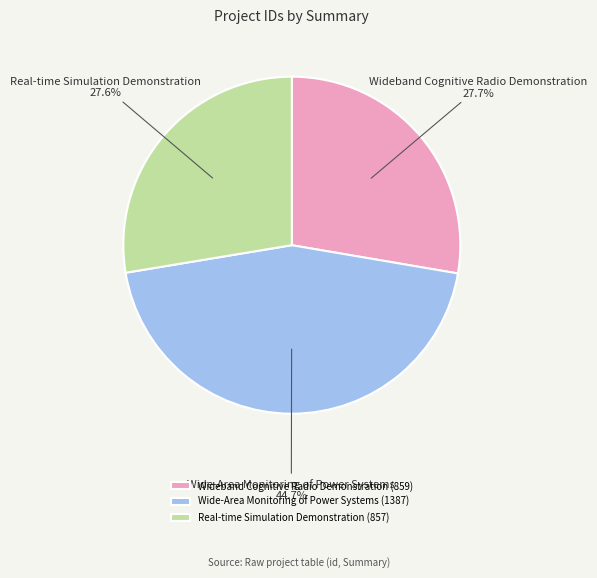

Do Real-time Simulation Demonstration and Wide-Area Monitoring of Power Systems together represent more than half of the pie?

Yes